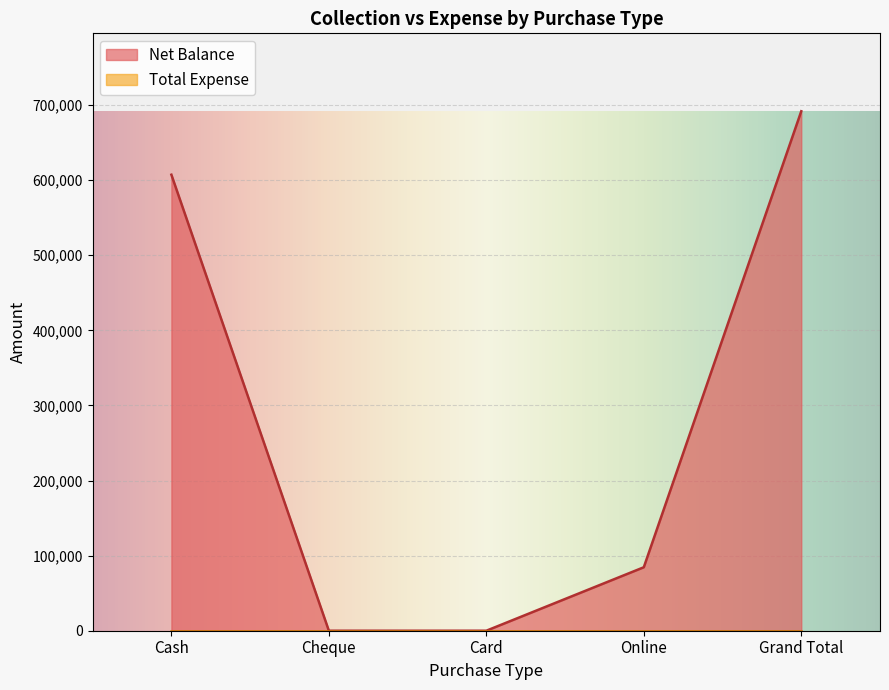

True or false: the data shows 84500 at Online.

True